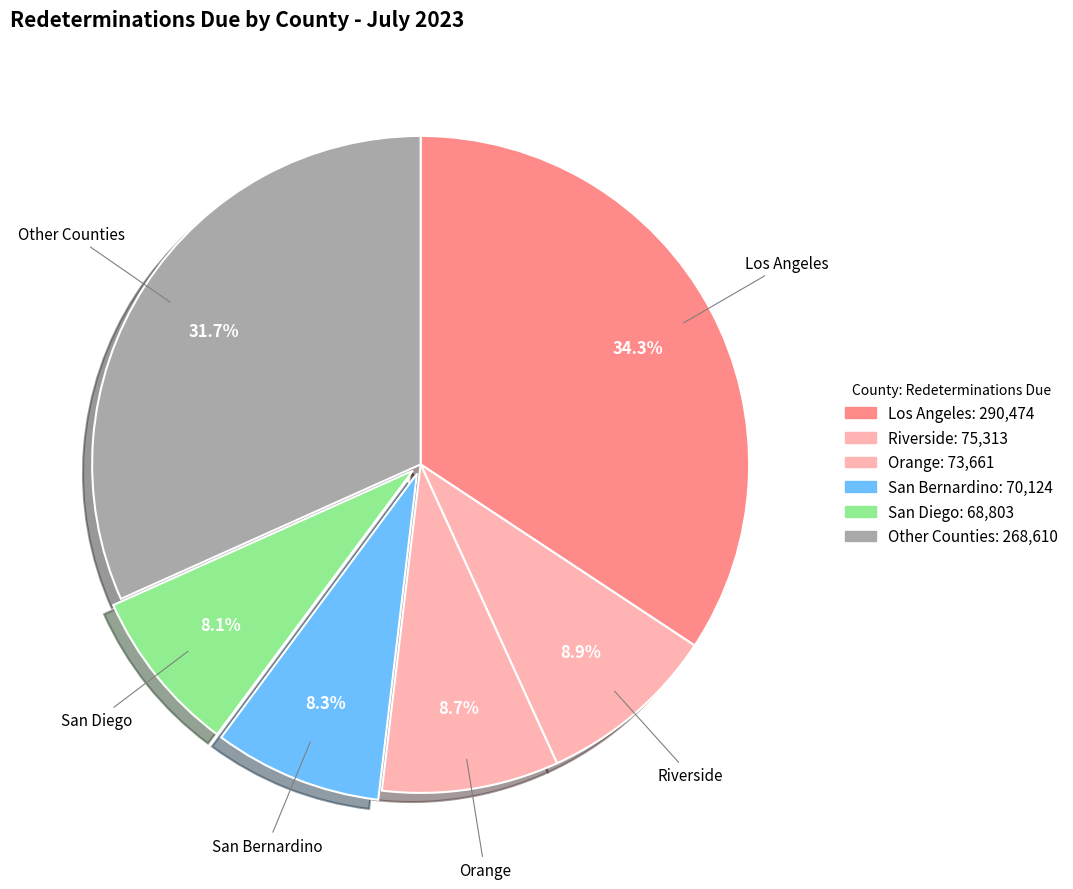

What is the largest slice in the pie chart?

Los Angeles